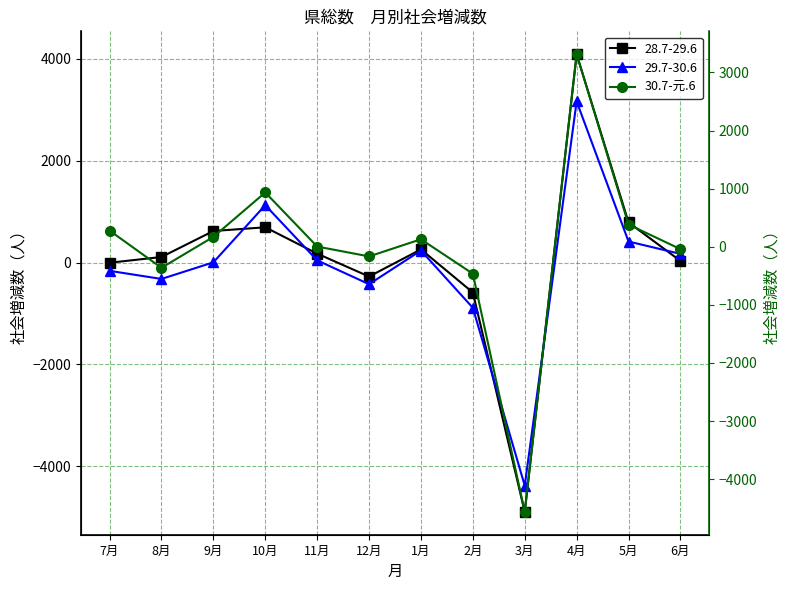

True or false: the data has more than 2 interior local peaks.

True